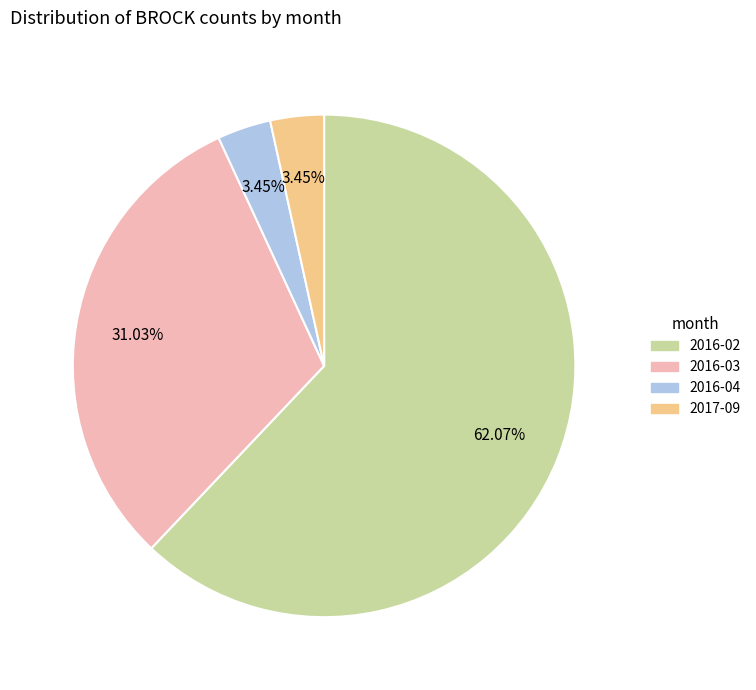

To the nearest percent, what is the difference between the largest and smallest slice percentages?

59%